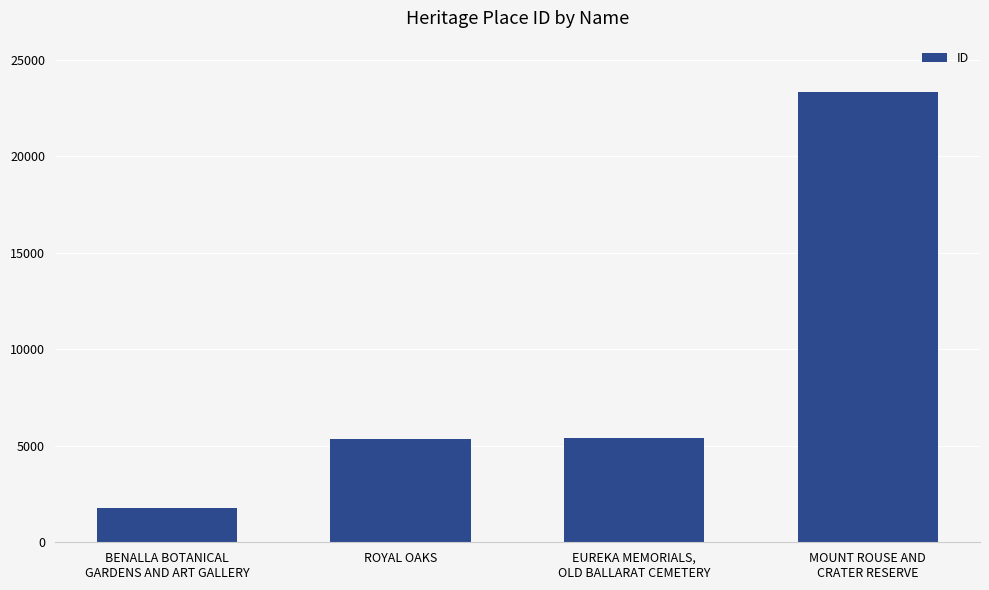

Between MOUNT ROUSE AND
CRATER RESERVE and EUREKA MEMORIALS,
OLD BALLARAT CEMETERY, which is larger?

MOUNT ROUSE AND
CRATER RESERVE